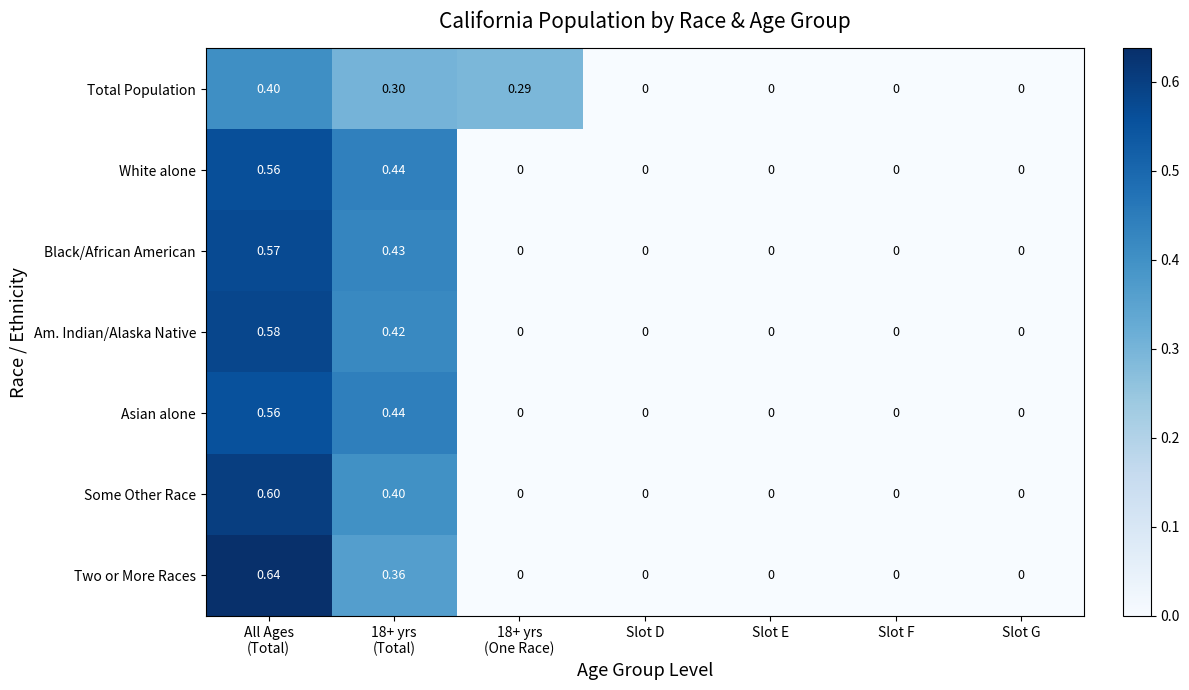

Which series has the largest range (max minus min)?

Two or More Races